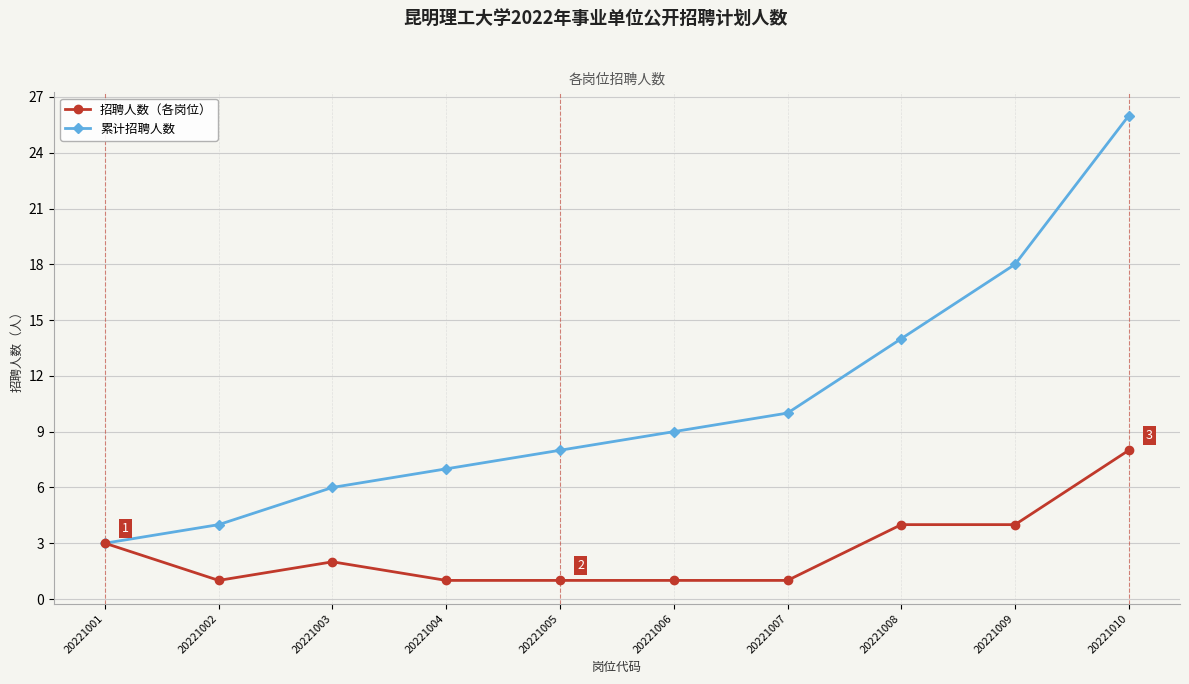

Does the chart display data point markers on the line(s)?

Yes